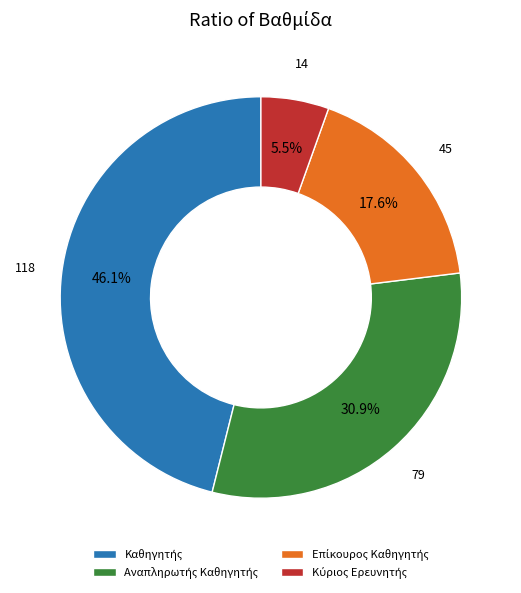

Does any single category account for the majority?

No